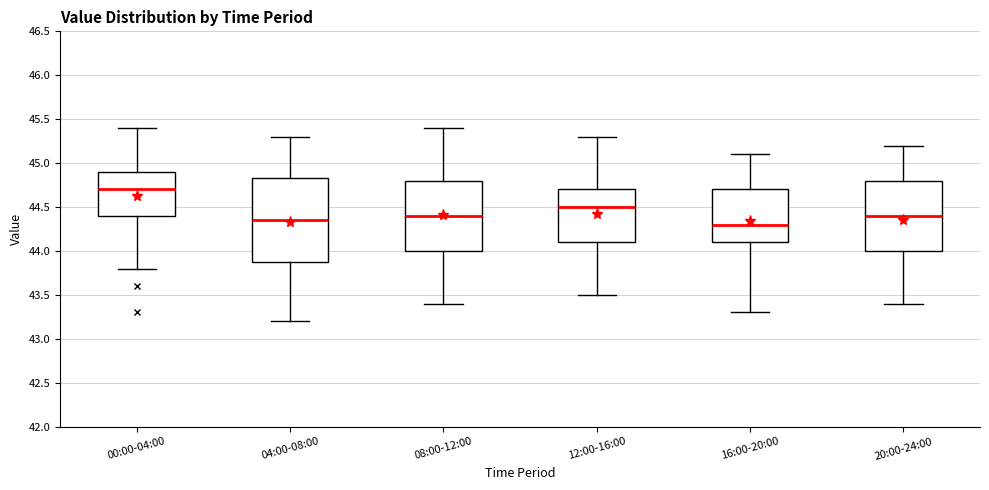

Where does the median line of the box for 00:00-04:00 sit on the y-axis? The values are not printed on the chart, so give them approximately, as read against the axis.

44.70